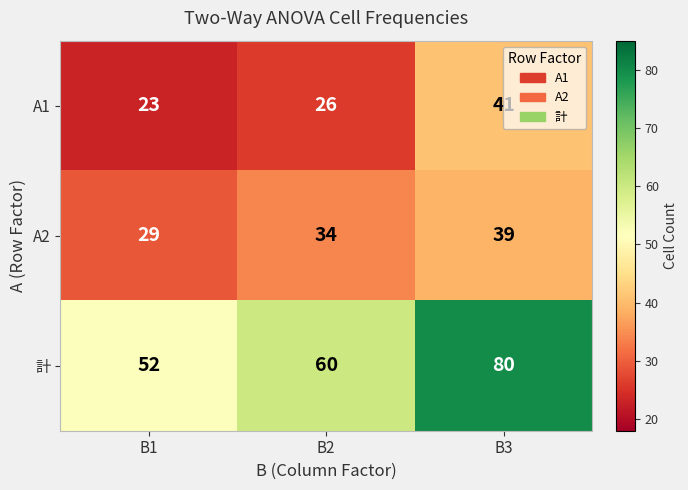

Between B1 and B2, which series saw the biggest shift?

計